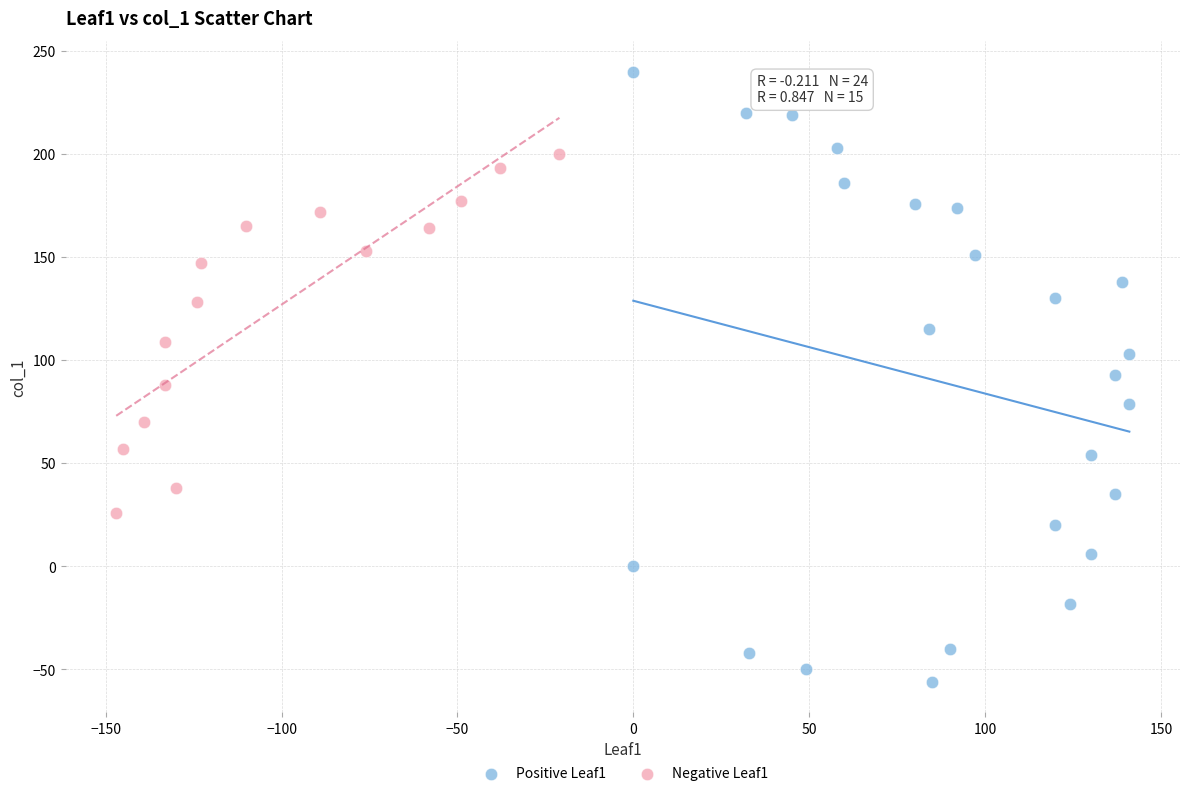

Which series contains the highest Y value?

Positive Leaf1